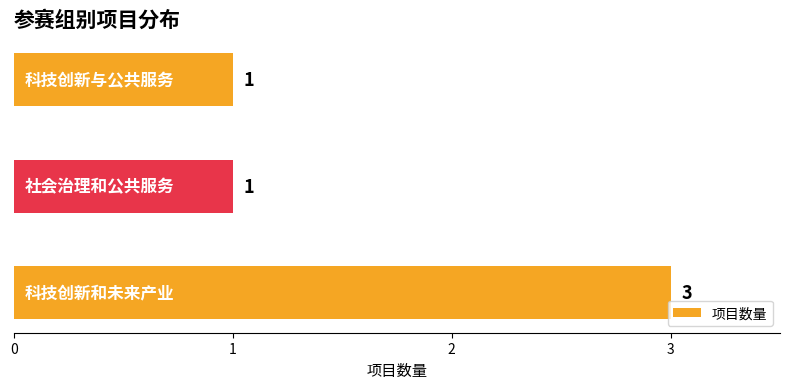

What is the greatest value displayed?

3